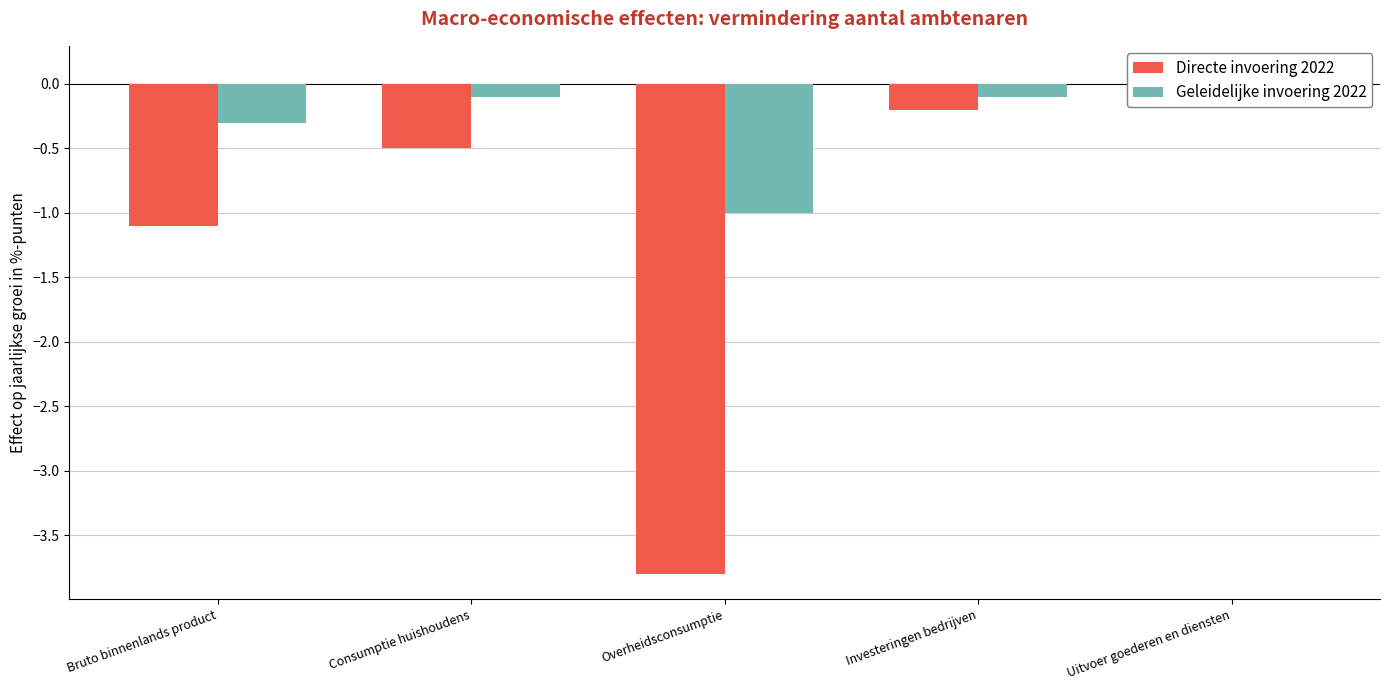

What is the maximum value for Directe invoering 2022?

0.1